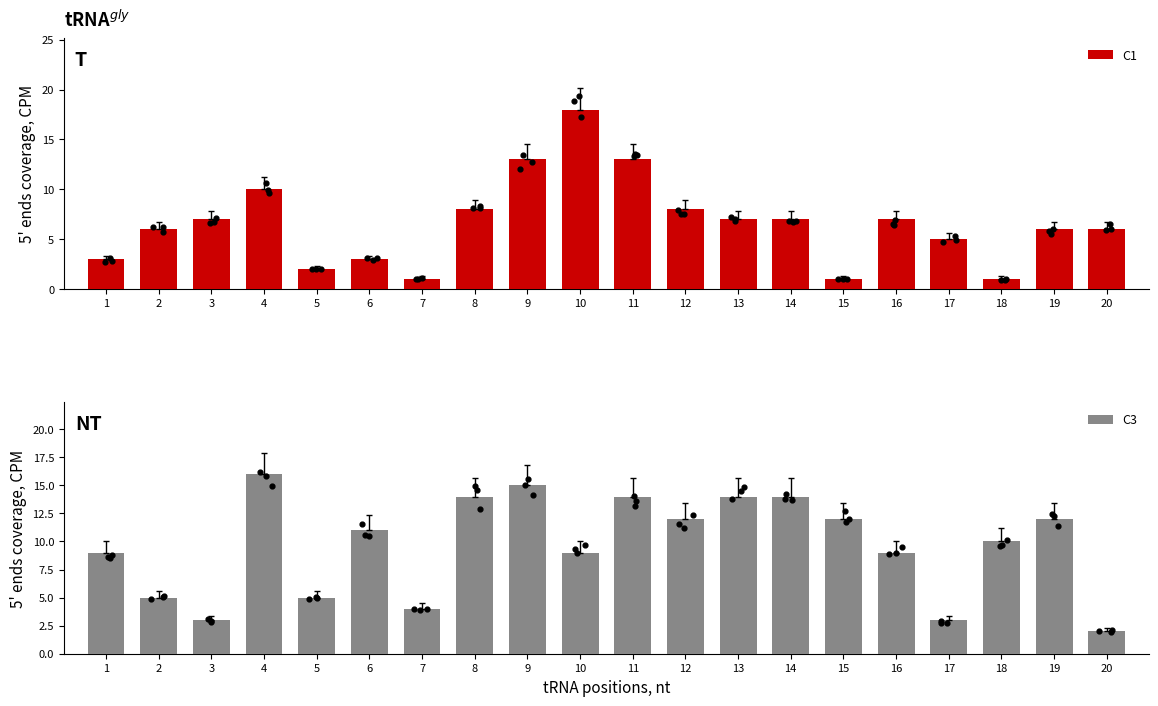

Which series has the widest spread of Y values?

C1